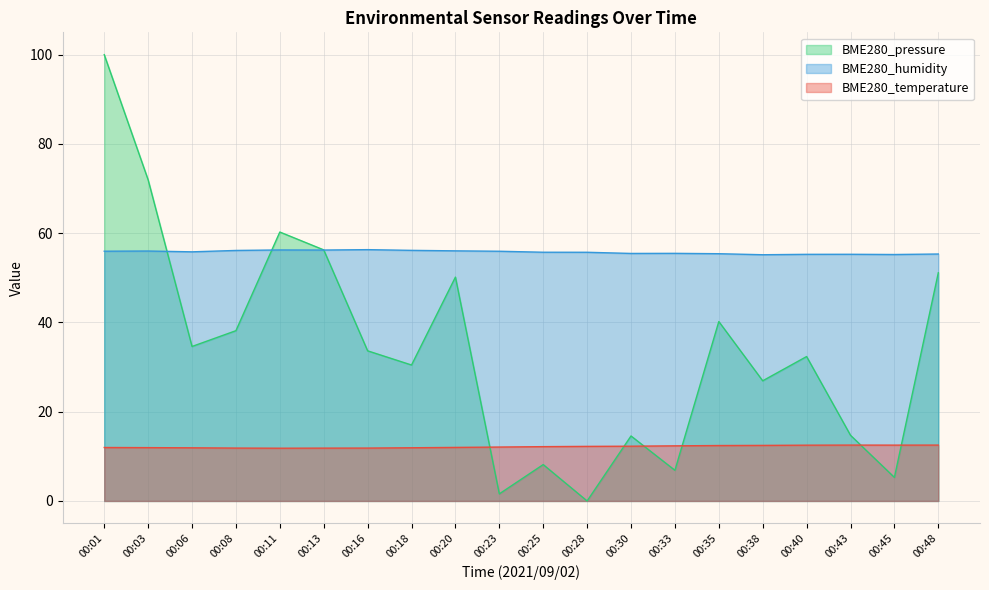

What is the difference between the maximum and minimum values in the BME280_temperature series?

0.7